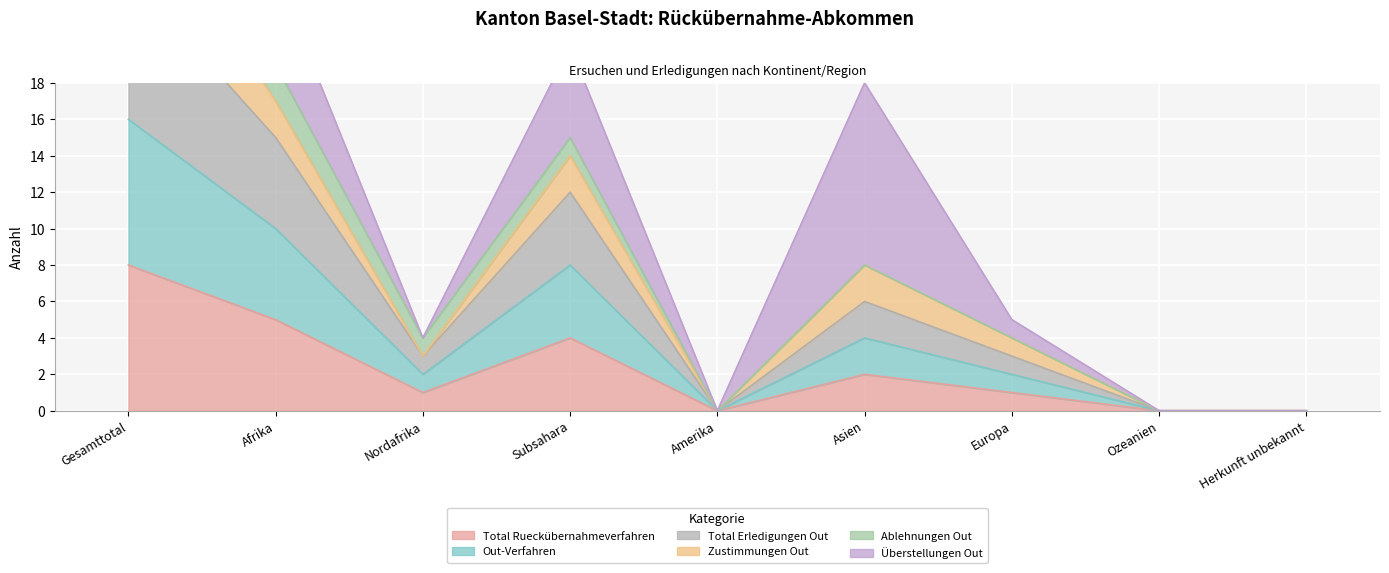

Where is the first local maximum for Total Rueckübernahmeverfahren?

Subsahara